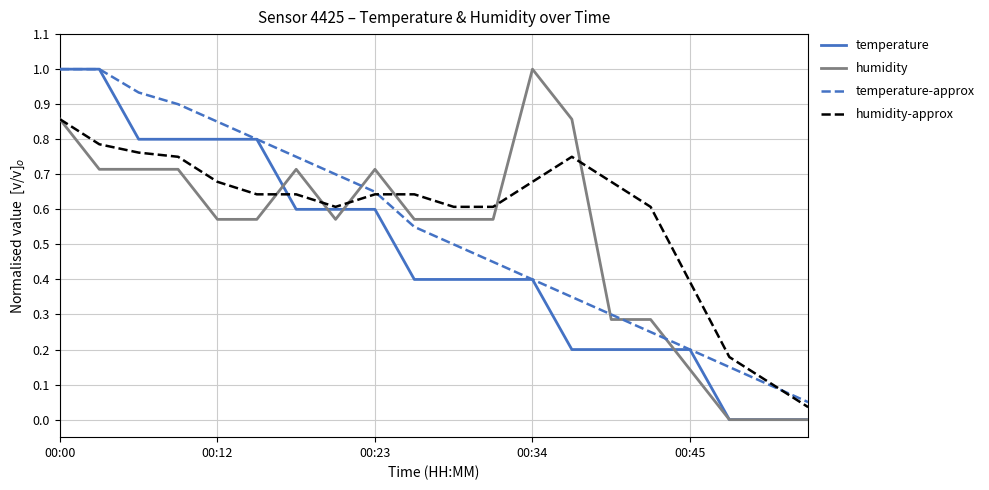

What is the highest value of the temperature-approx series?

1.0